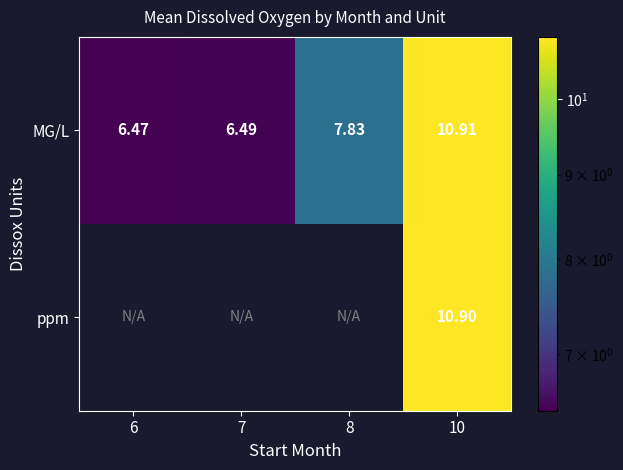

Rank the series at 10 from lowest to highest value.

ppm, MG/L